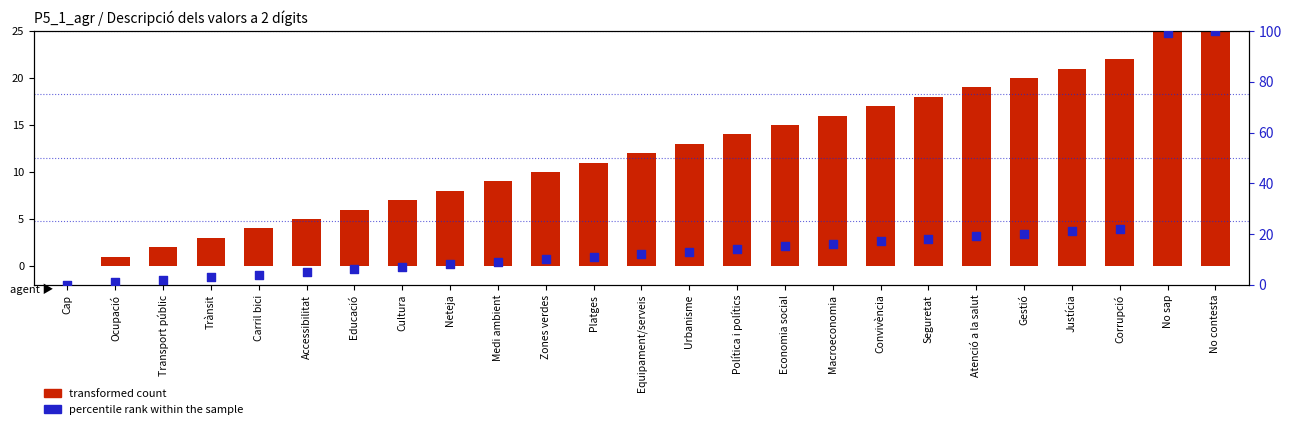

At how many categories does at least one series exceed 98?

2